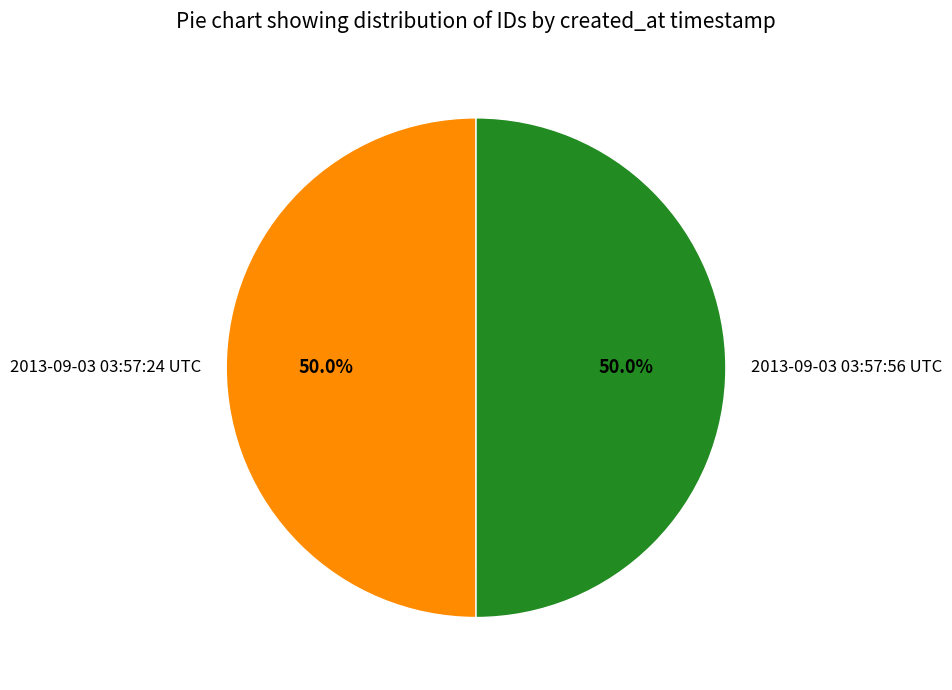

Combined, what portion of the pie is 2013-09-03 03:57:24 UTC and 2013-09-03 03:57:56 UTC?

100.0%